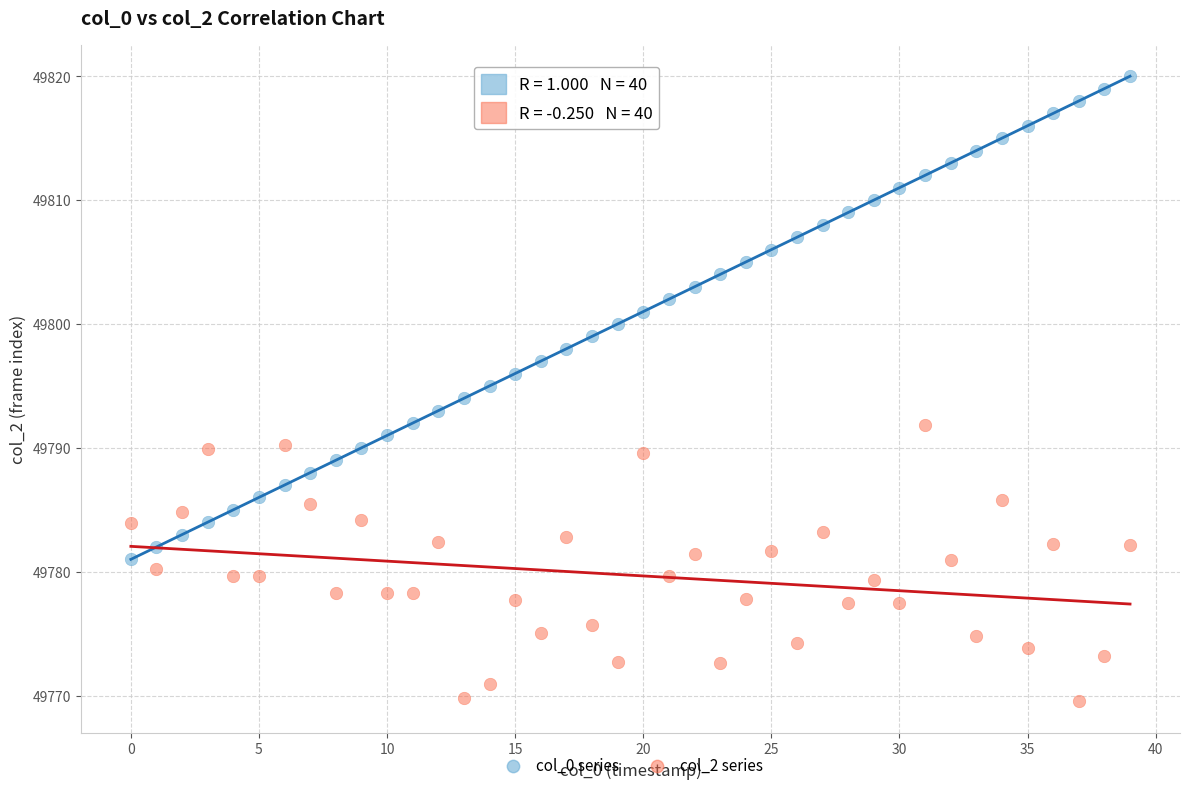

Which series reaches the minimum Y coordinate?

col_2 series